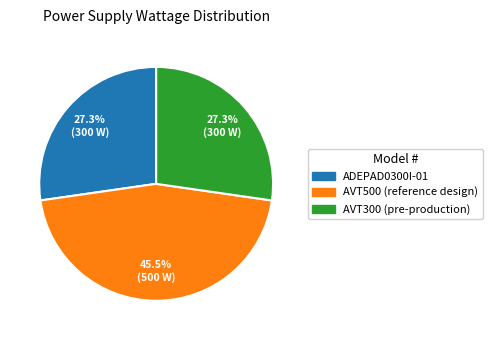

Do AVT300 (pre-production) and ADEPAD0300I-01 together represent more than half of the pie?

Yes